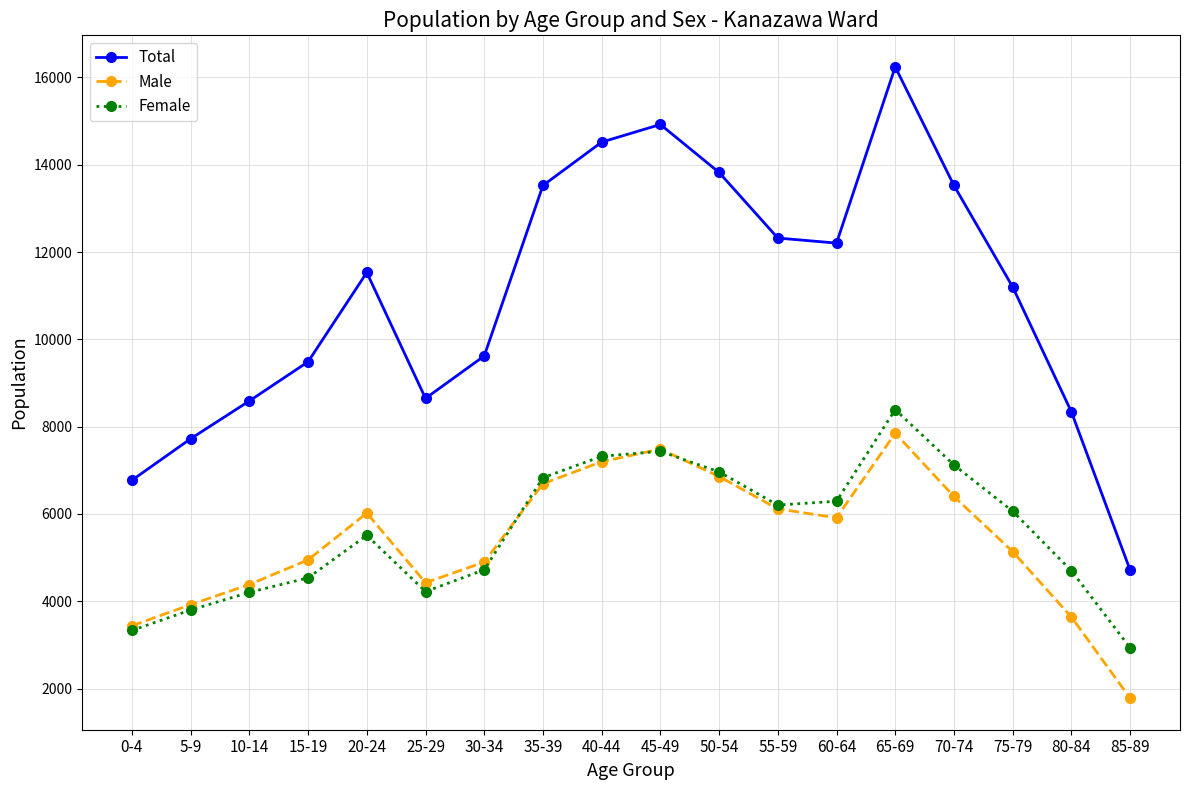

Is the value of Total at 60-64 greater than the value of Male at 55-59?

Yes